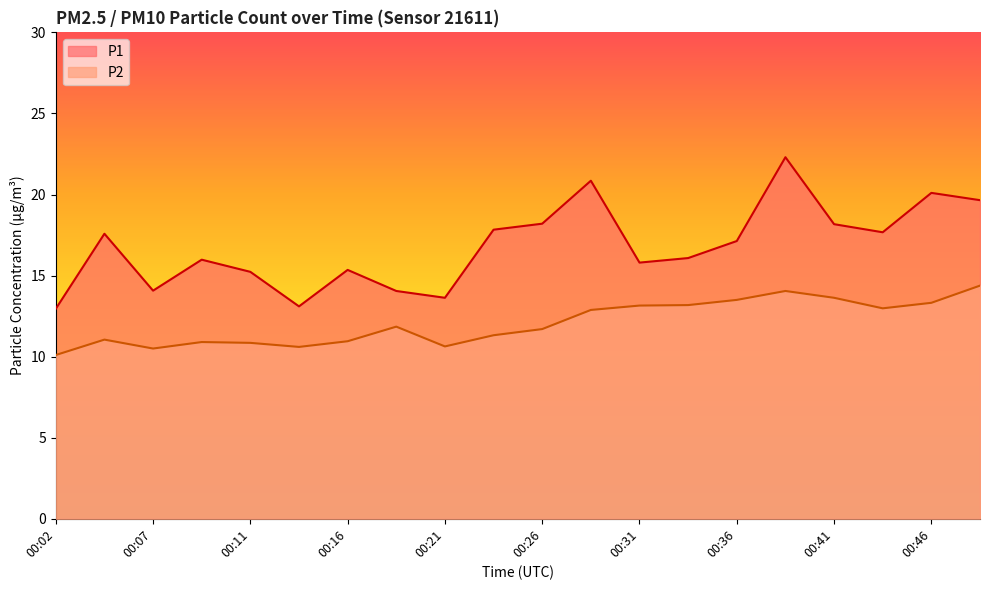

What is the smallest value displayed?

10.1